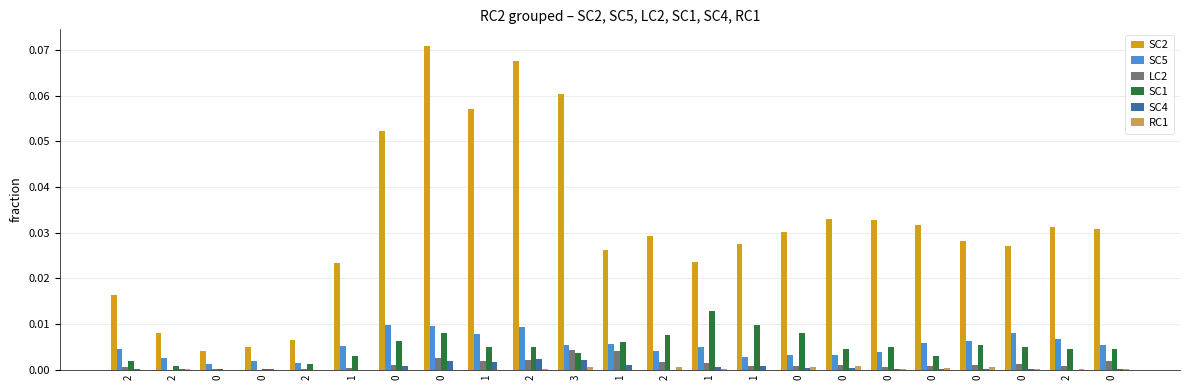

What is the label of the 23rd bar from the right?

2